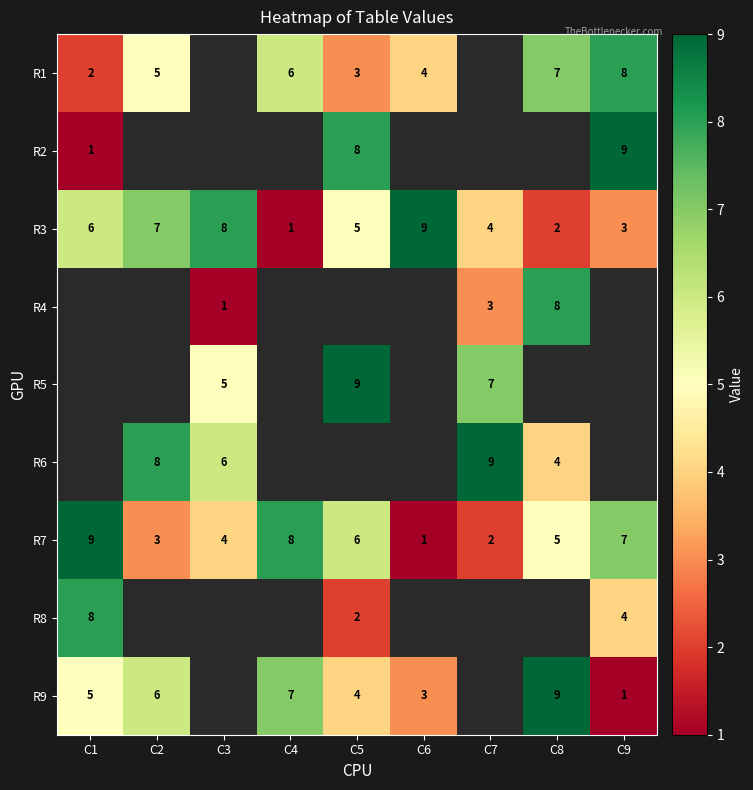

The R2 series shows 8 at C5. True or false?

True